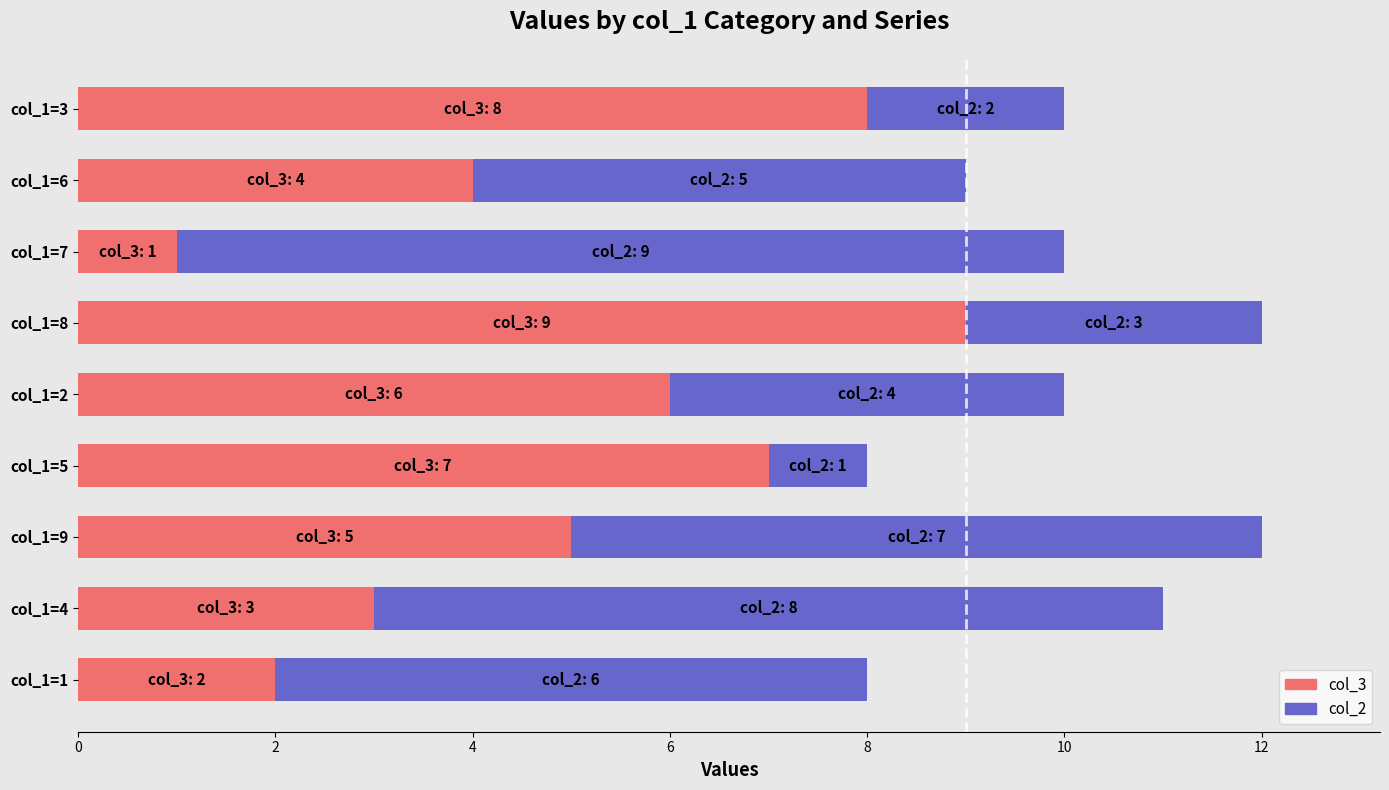

How many data points in col_3 are less than 5?

4